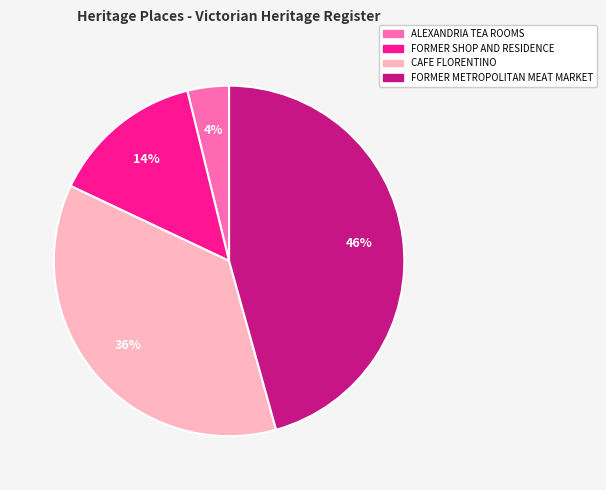

Does any single category account for the majority?

No